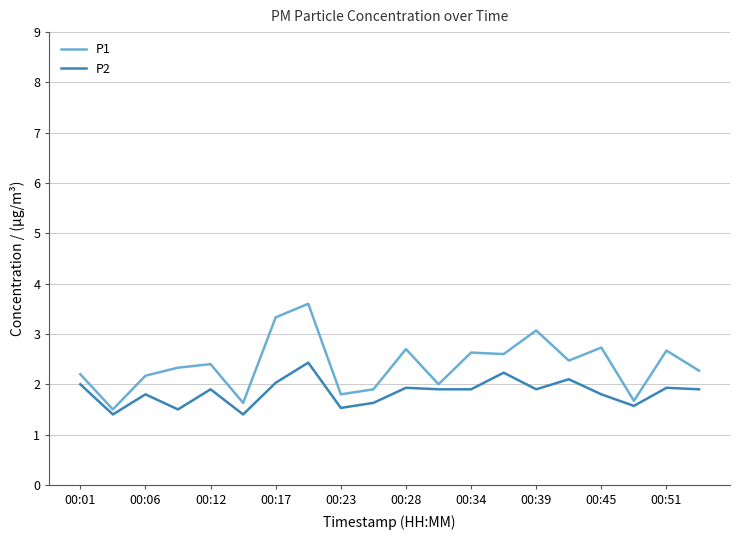

What is the minimum value for P1?

1.5